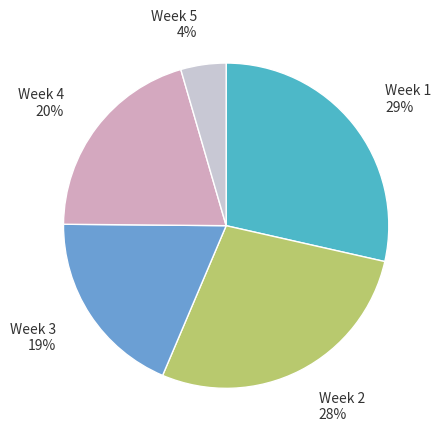

Which category has the smallest portion of the pie?

Week 5